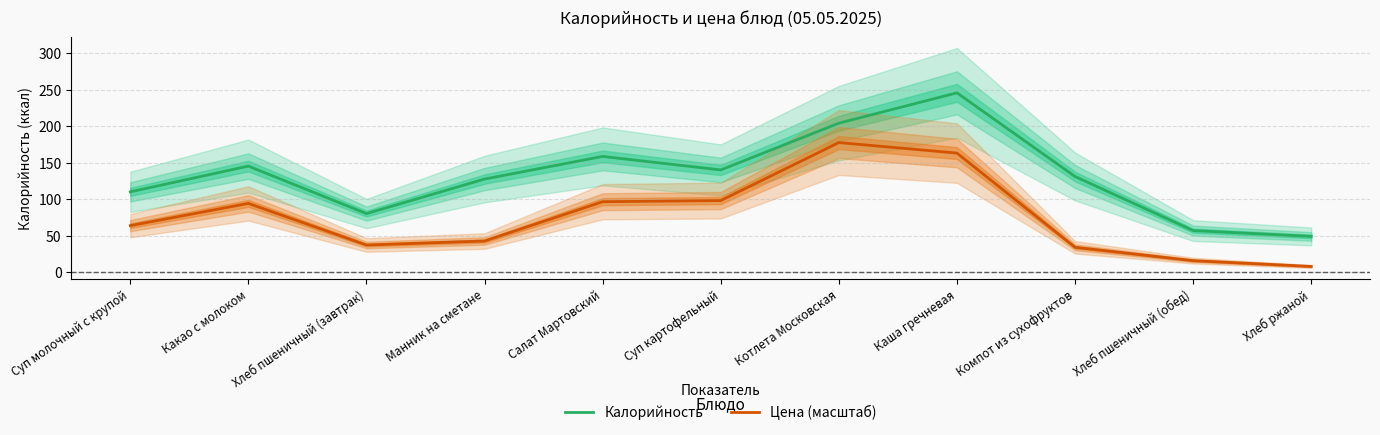

How many values in the Калорийность series exceed 131?

5